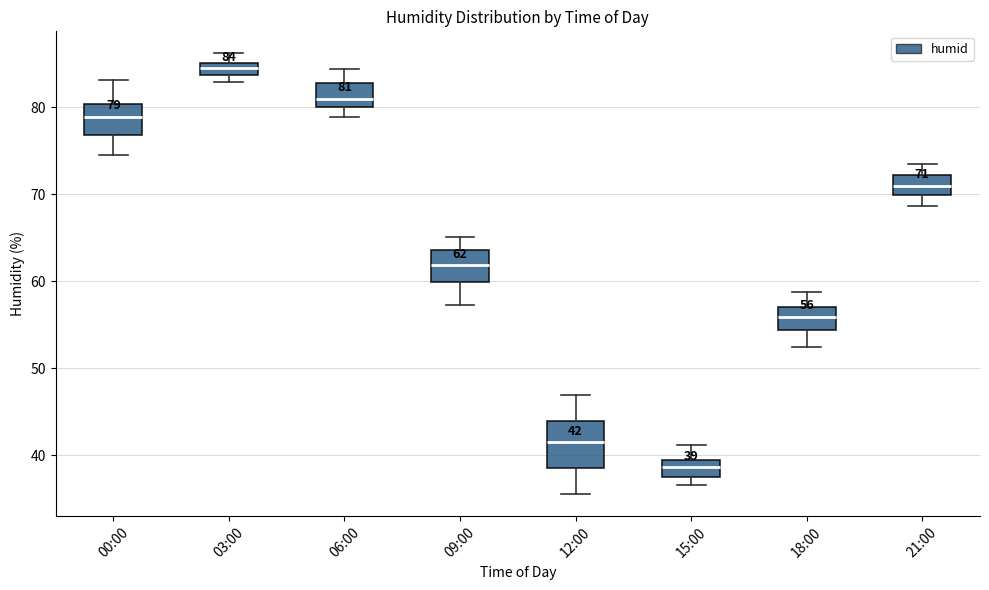

Which box has the lowest median line?

15:00